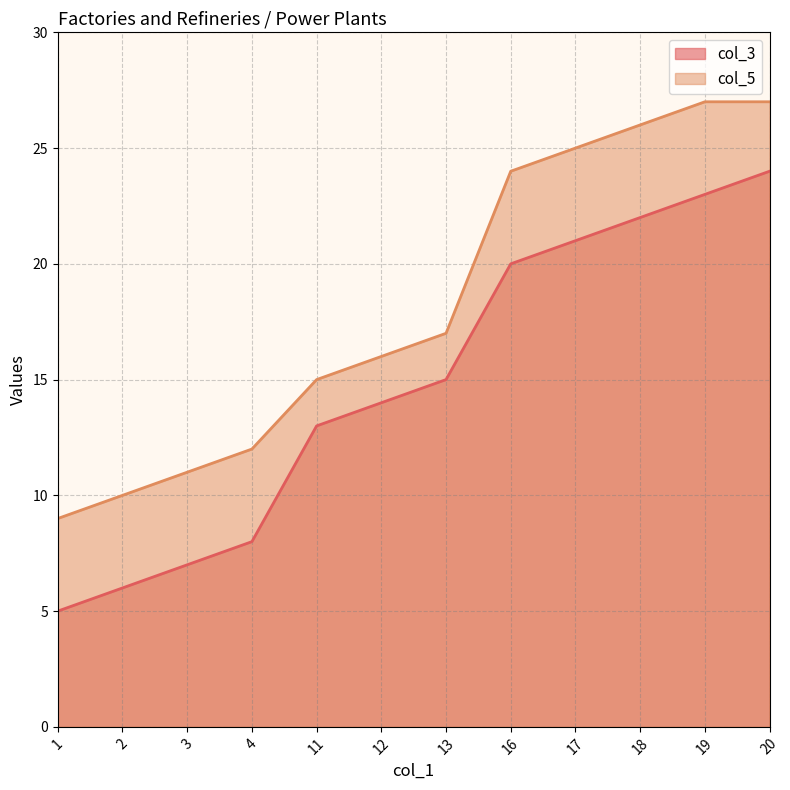

What is the approximate value of col_5 at 2, to the nearest 5?

10